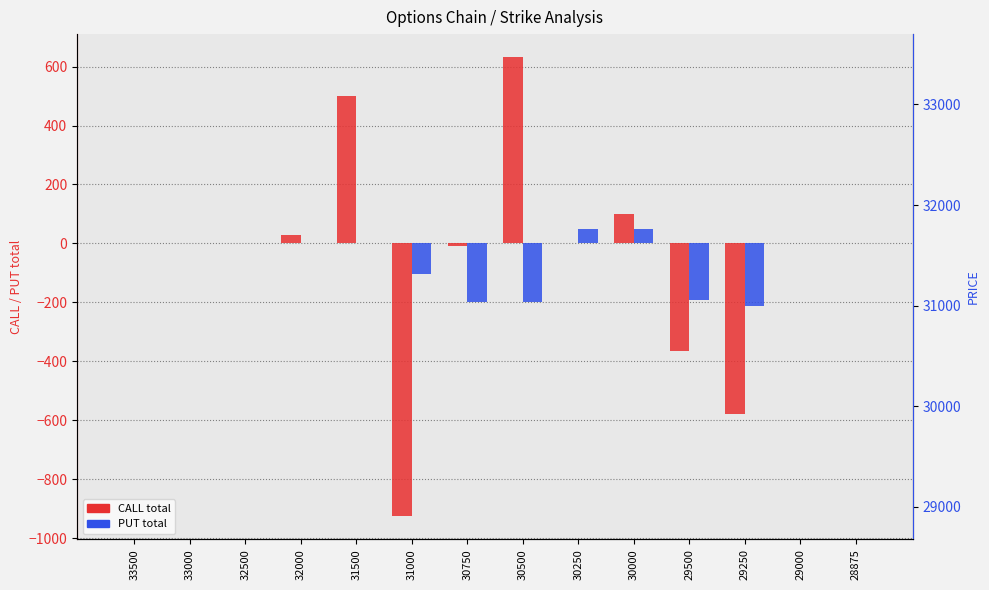

The value of PRICE at 29500 is 29500. True or false?

True